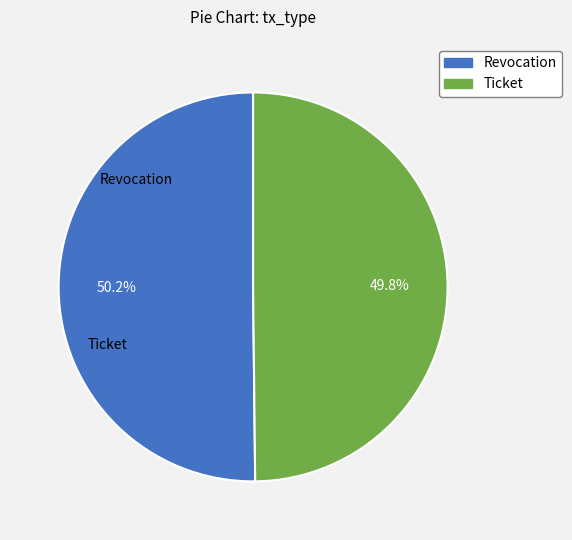

To the nearest percent, what portion does Revocation represent?

50%